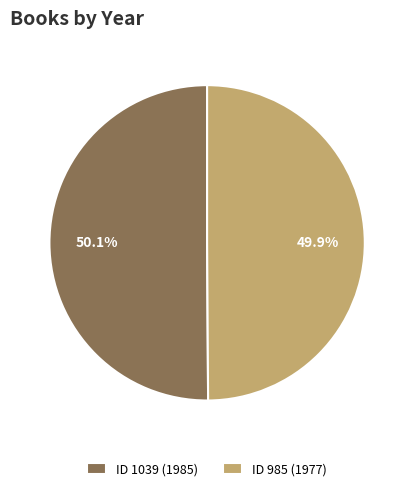

Is the sum of ID 1039 (1985) and ID 985 (1977) greater than half?

Yes